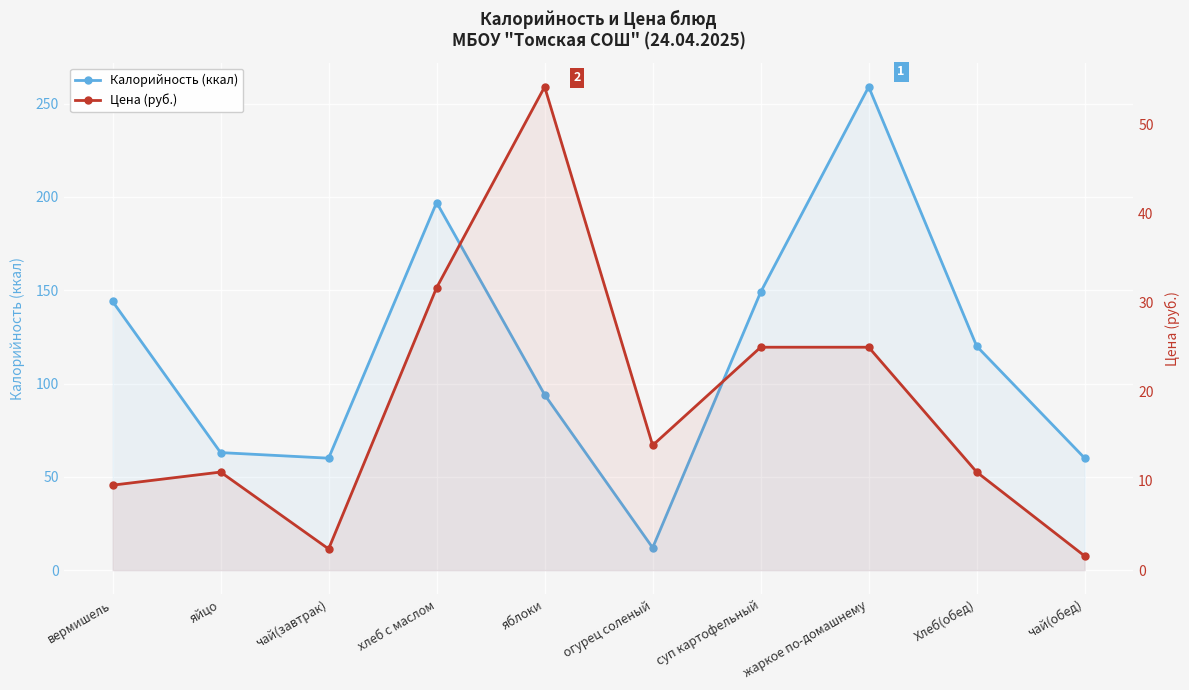

What value does the Цена (руб.) series have at чай(обед)?

1.6